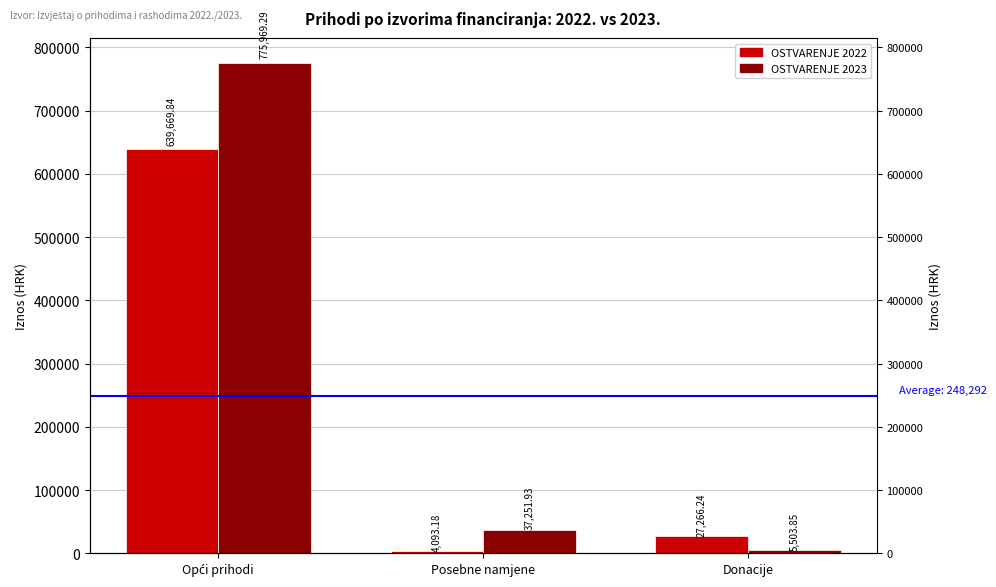

Is the value of OSTVARENJE 2022 at Donacije greater than the value of OSTVARENJE 2023 at Posebne namjene?

No